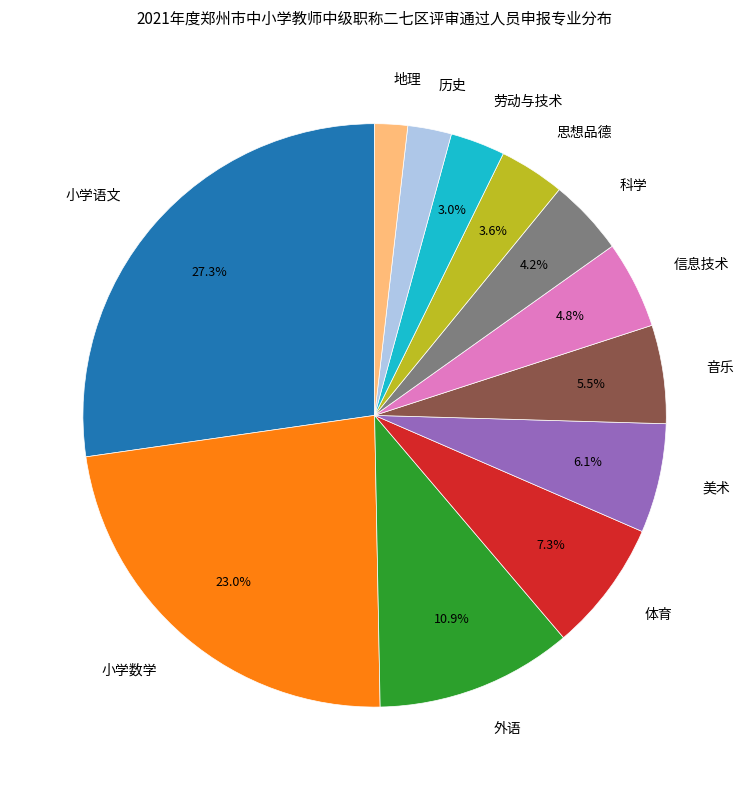

Is there a majority slice in this chart?

No